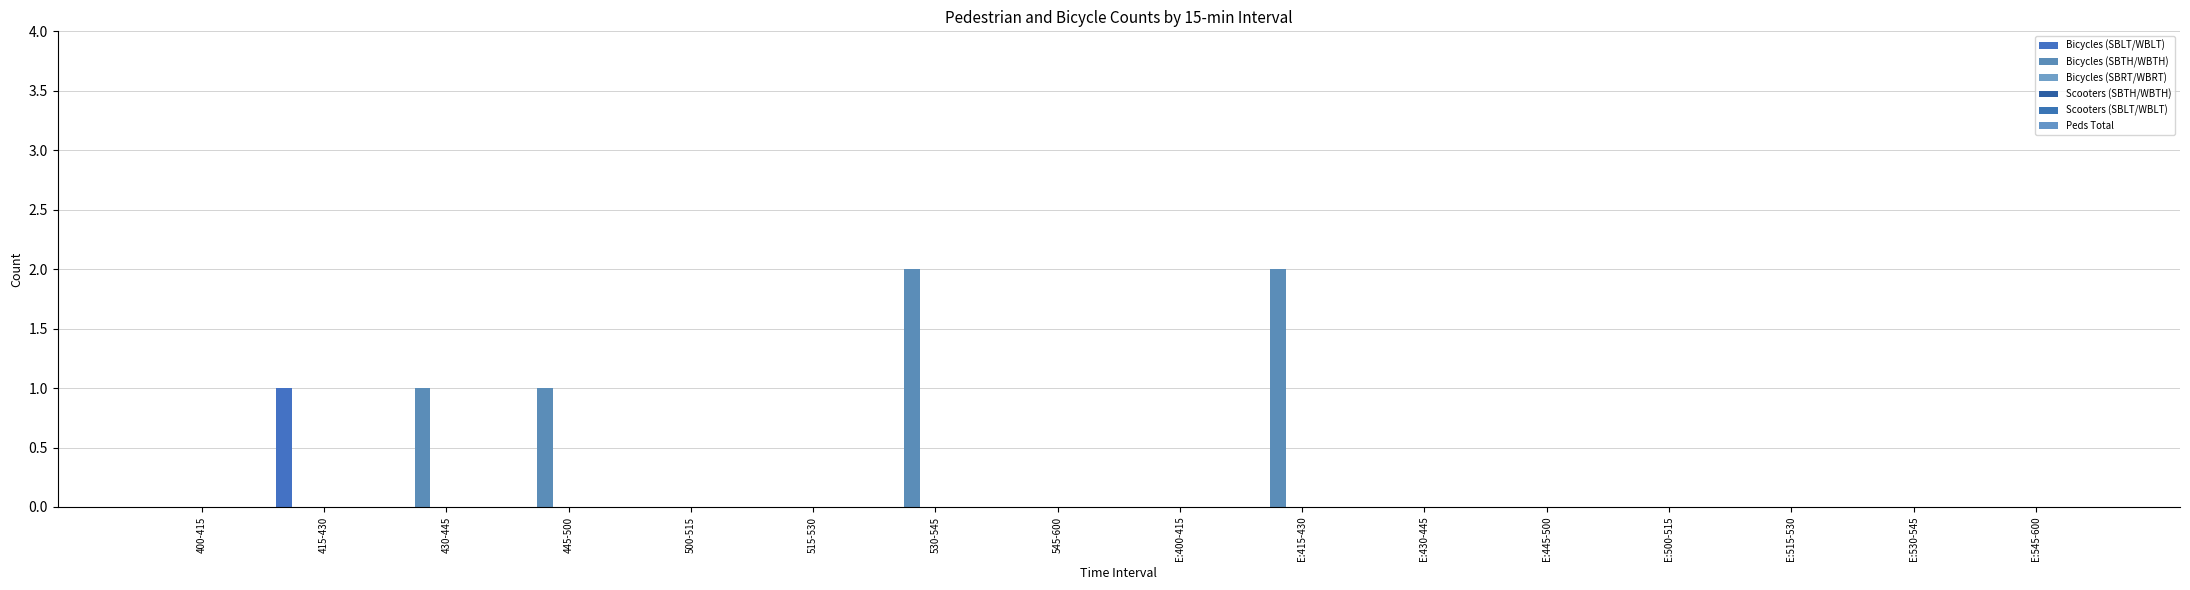

Reading left to right, extract all data points from this chart.

Bicycles (SBLT/WBLT): 0	1	0	0	0	0	0	0	0	0	0	0	0	0	0	0
Bicycles (SBTH/WBTH): 0	0	1	1	0	0	2	0	0	2	0	0	0	0	0	0
Bicycles (SBRT/WBRT): 0	0	0	0	0	0	0	0	0	0	0	0	0	0	0	0
Scooters (SBTH/WBTH): 0	0	0	0	0	0	0	0	0	0	0	0	0	0	0	0
Scooters (SBLT/WBLT): 0	0	0	0	0	0	0	0	0	0	0	0	0	0	0	0
Peds Total: 0	0	0	0	0	0	0	0	0	0	0	0	0	0	0	0